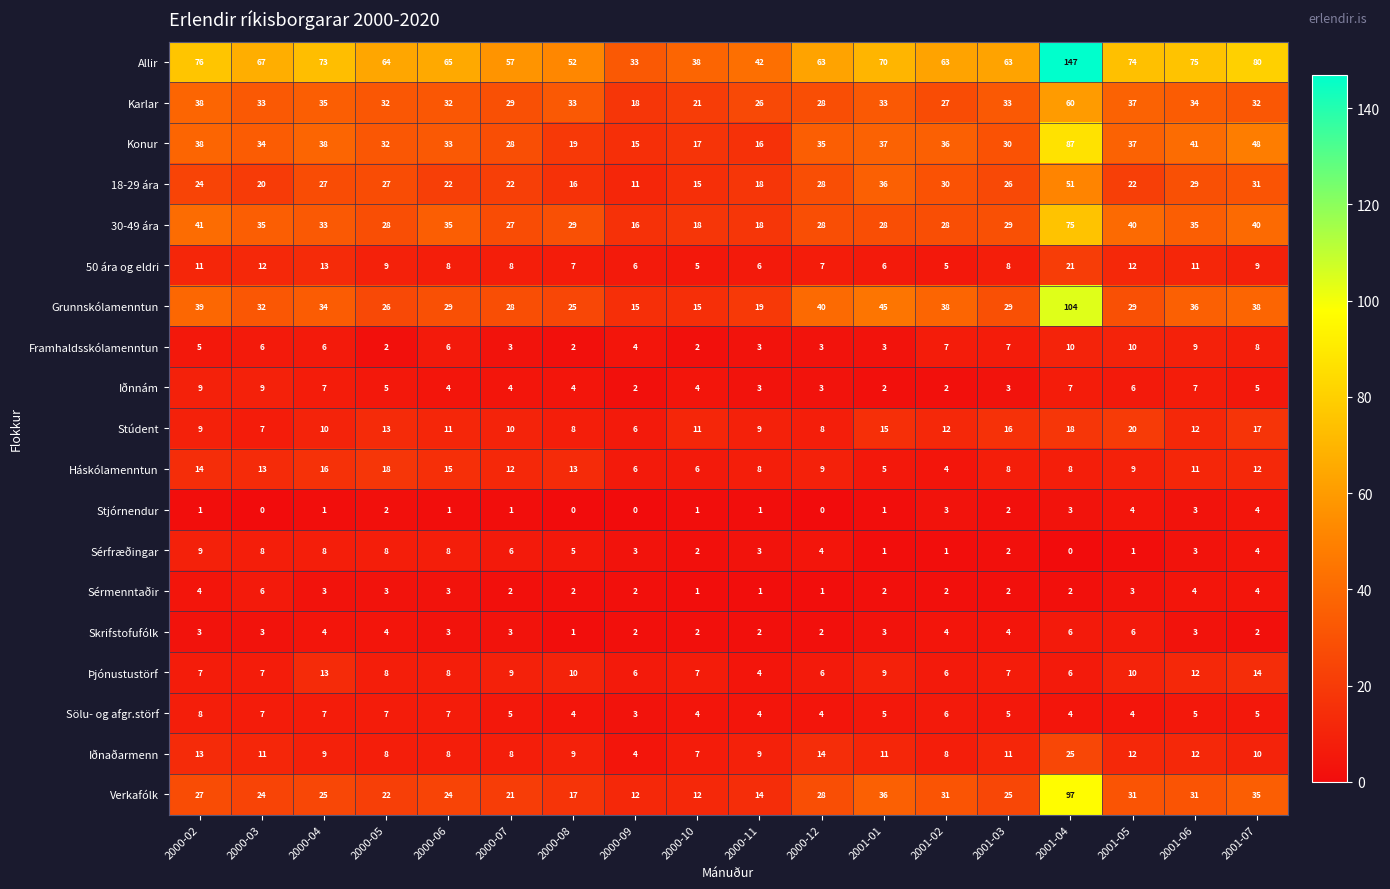

Which series has the largest range (max minus min)?

Allir